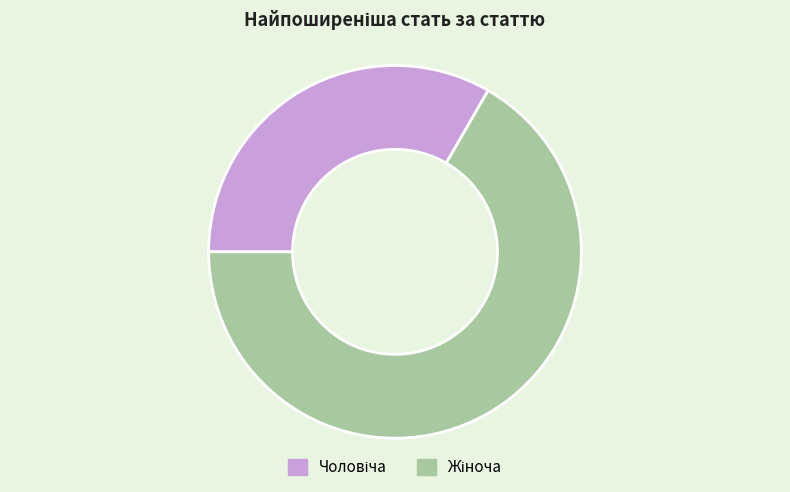

Does any single category account for the majority?

Yes